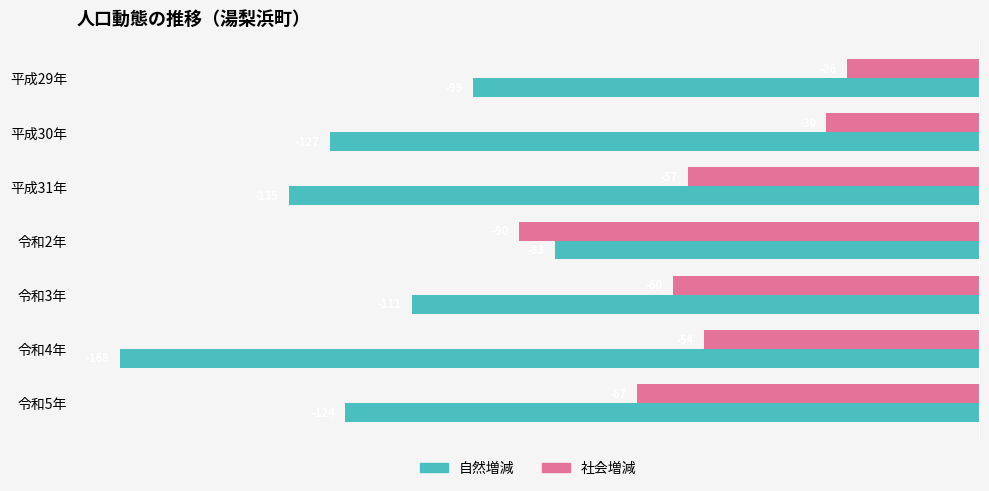

How many values in the 社会増減 series exceed -57?

3